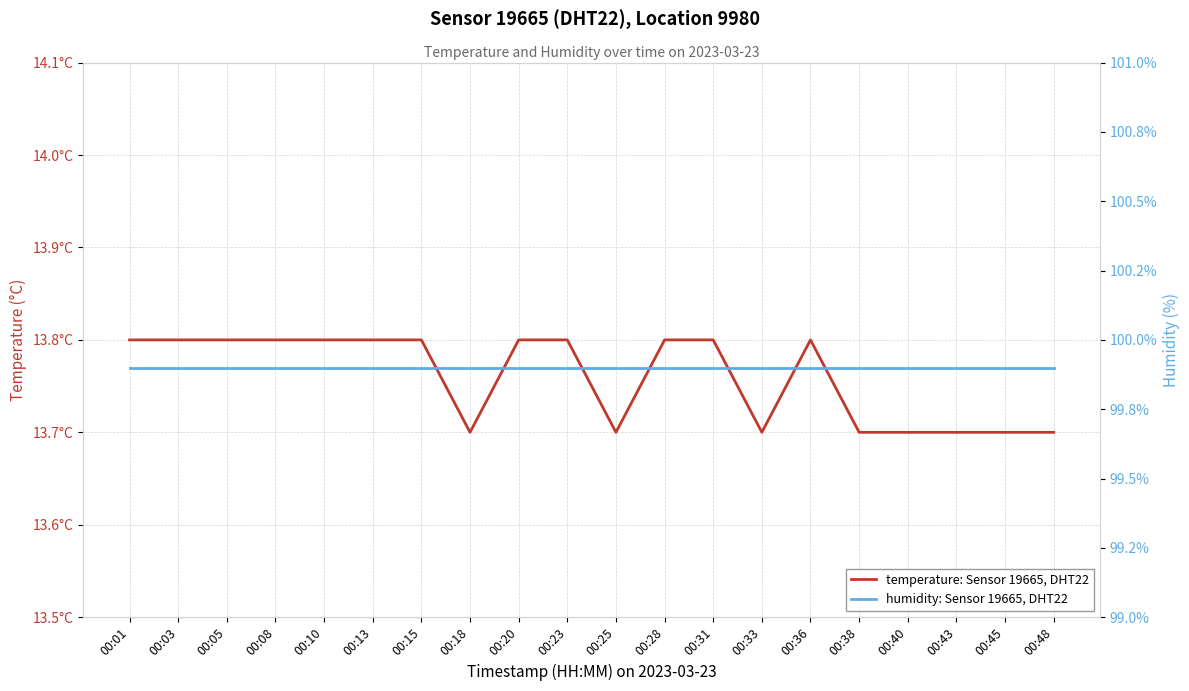

What is the value of the temperature: Sensor 19665, DHT22 point at the 20th from the left?

13.7